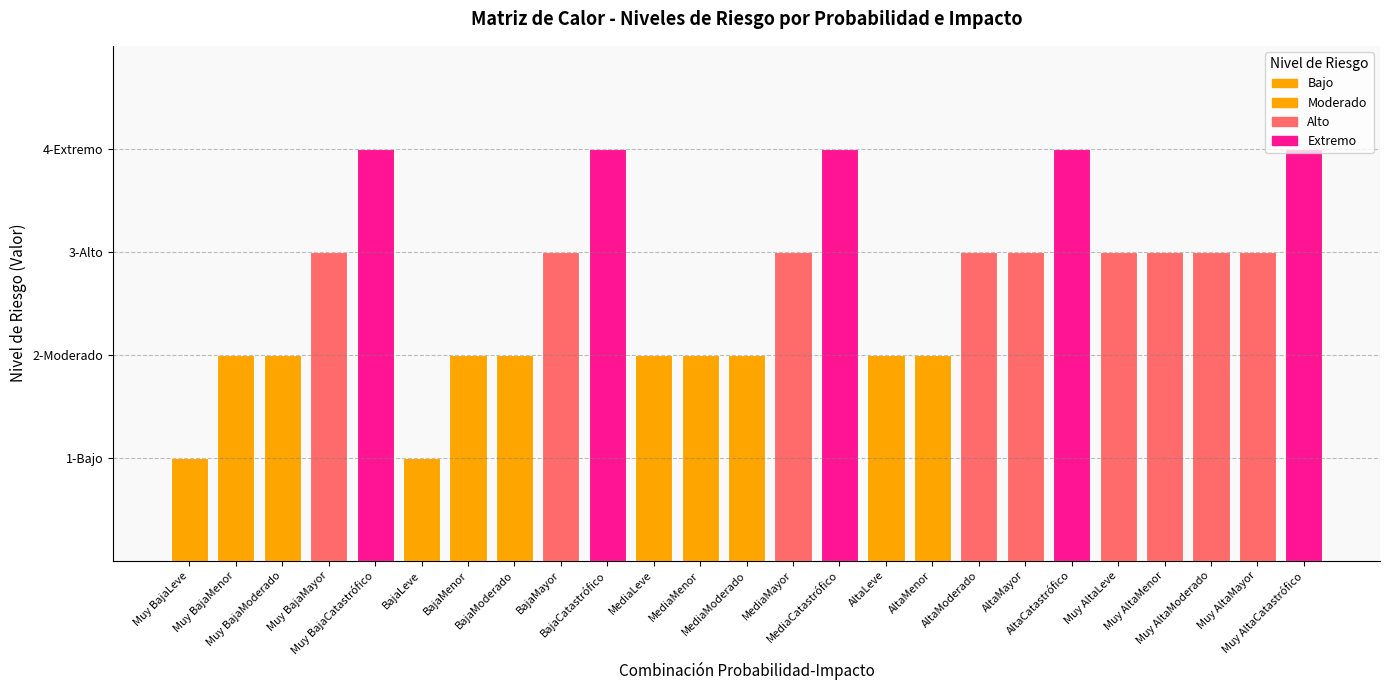

Which series has the largest range (max minus min)?

Bajo